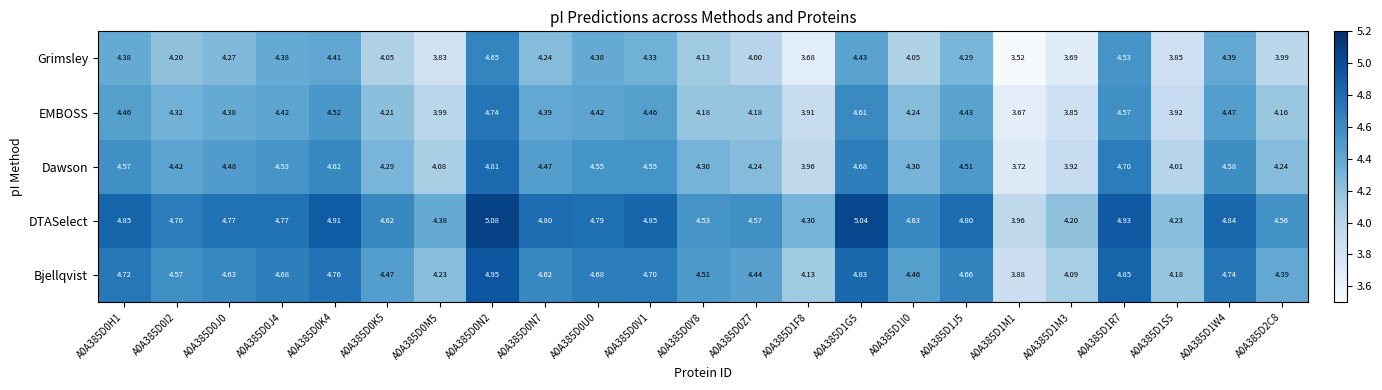

At which category is the sum across all series the highest?

A0A385D0N2